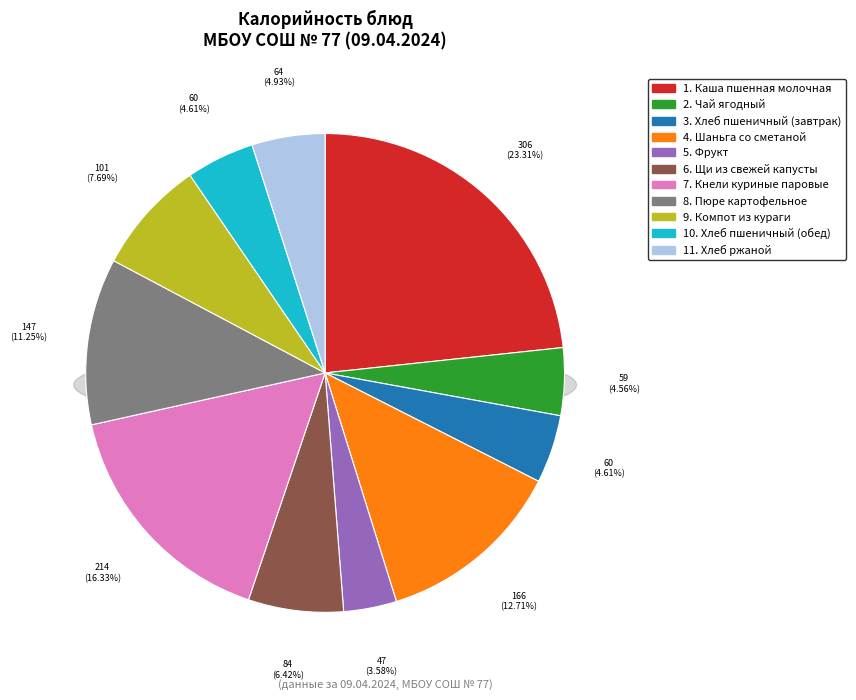

To the nearest percent, what percentage of the pie is Компот из кураги?

8%